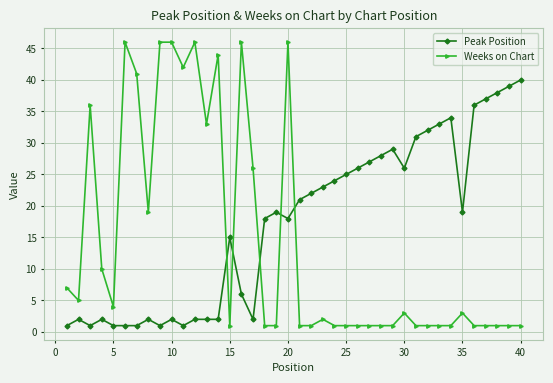

Which series has the largest range (max minus min)?

Weeks on Chart